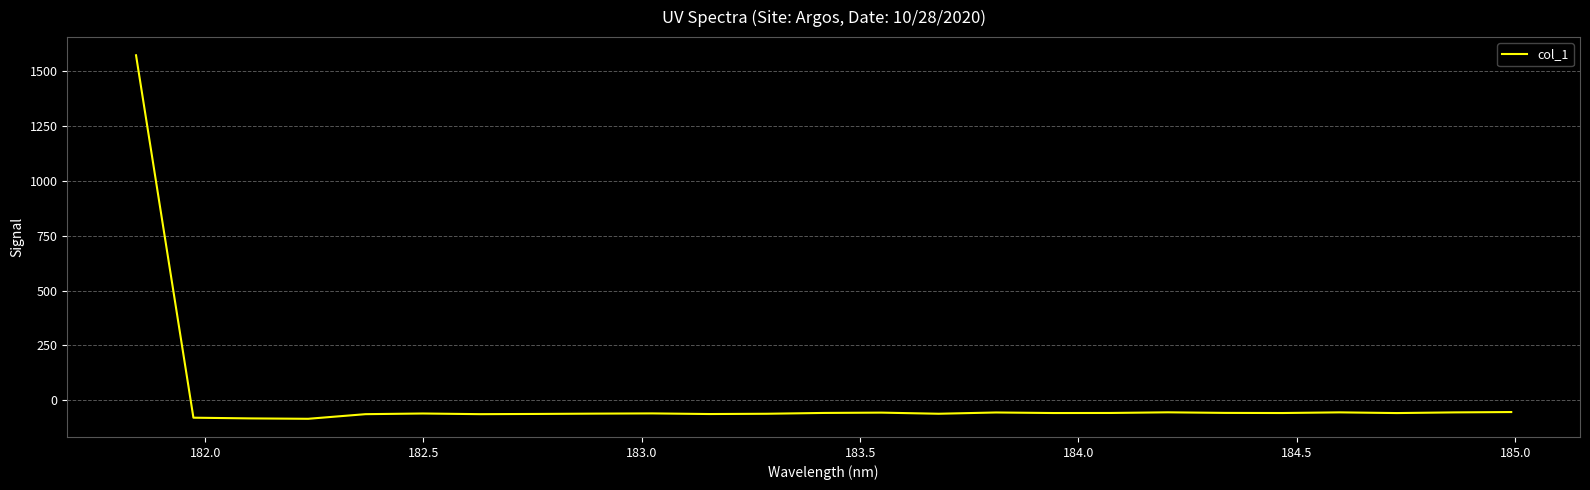

Count the number of data series in this chart.

1